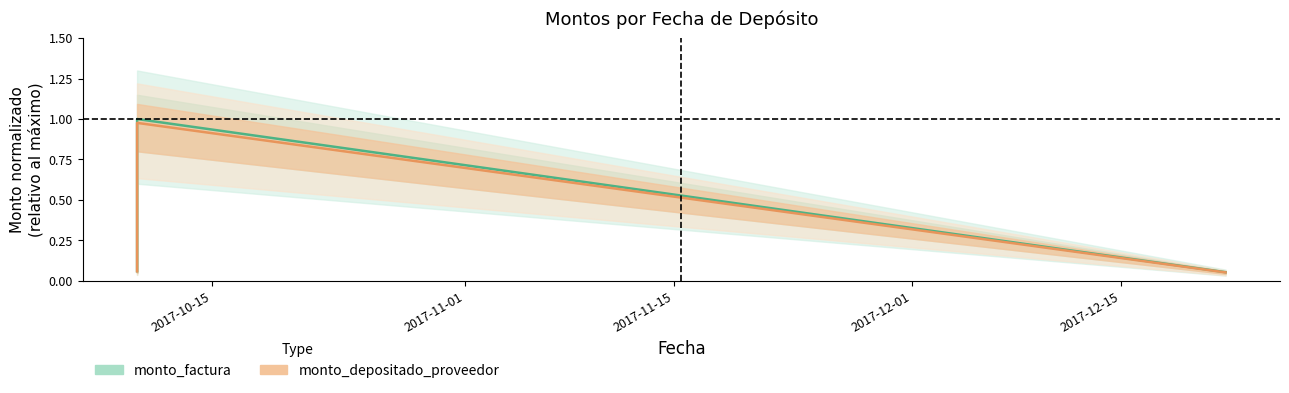

How many lines are shown in the chart?

2